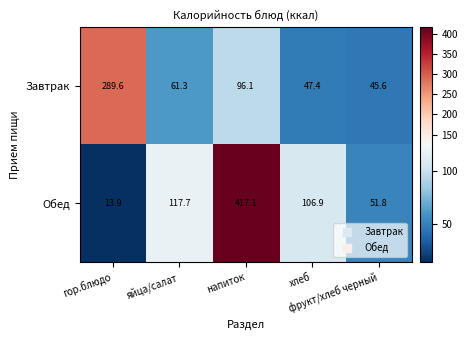

What is the difference between the maximum and minimum values in the Обед series?

403.2